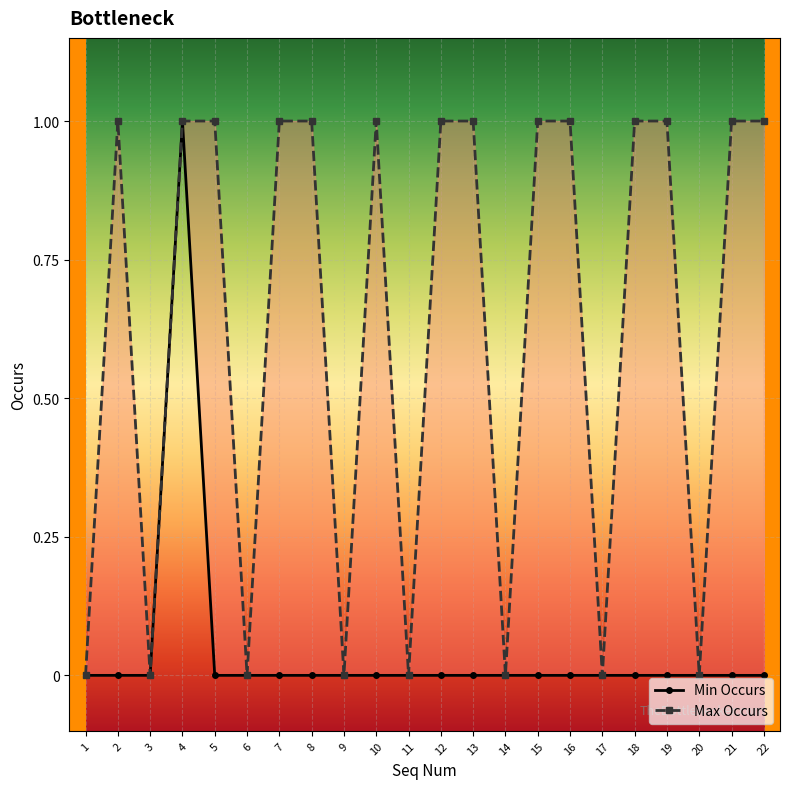

Reading left to right, list all the values displayed in this chart.

Min Occurs: 1=0	2=0	3=0	4=1	5=0	6=0	7=0	8=0	9=0	10=0	11=0	12=0	13=0	14=0	15=0	16=0	17=0	18=0	19=0	20=0	21=0	22=0
Max Occurs: 1=0	2=1	3=0	4=1	5=1	6=0	7=1	8=1	9=0	10=1	11=0	12=1	13=1	14=0	15=1	16=1	17=0	18=1	19=1	20=0	21=1	22=1